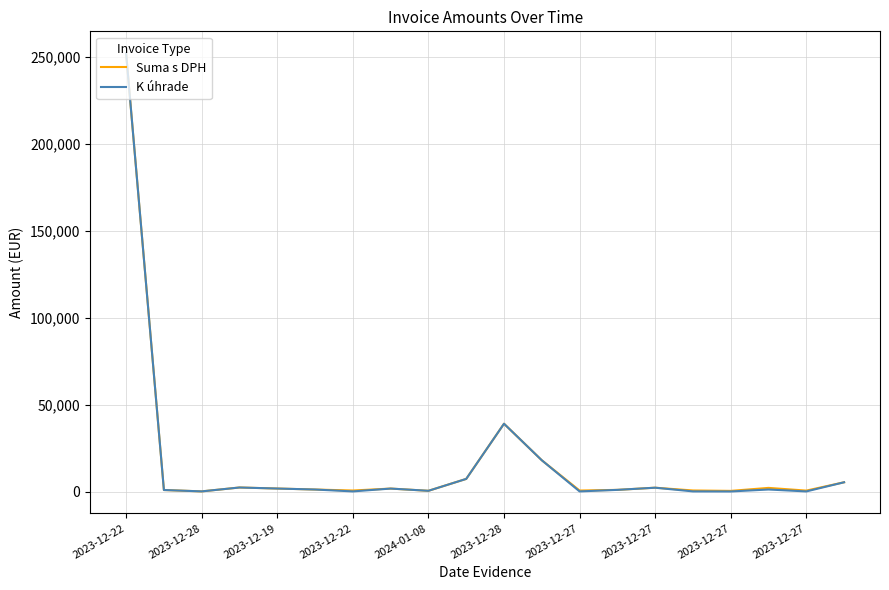

What is the average value of the Suma s DPH series?

16910.7